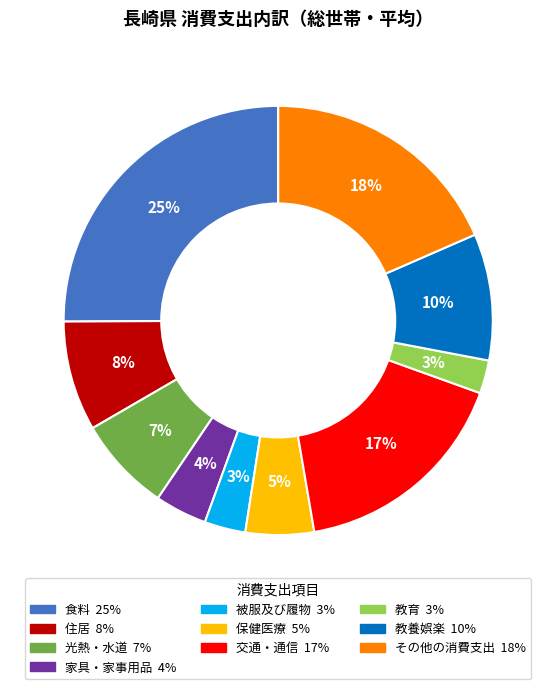

What is the ratio of the value at 保健医療 to the value at 交通・通信?

0.3